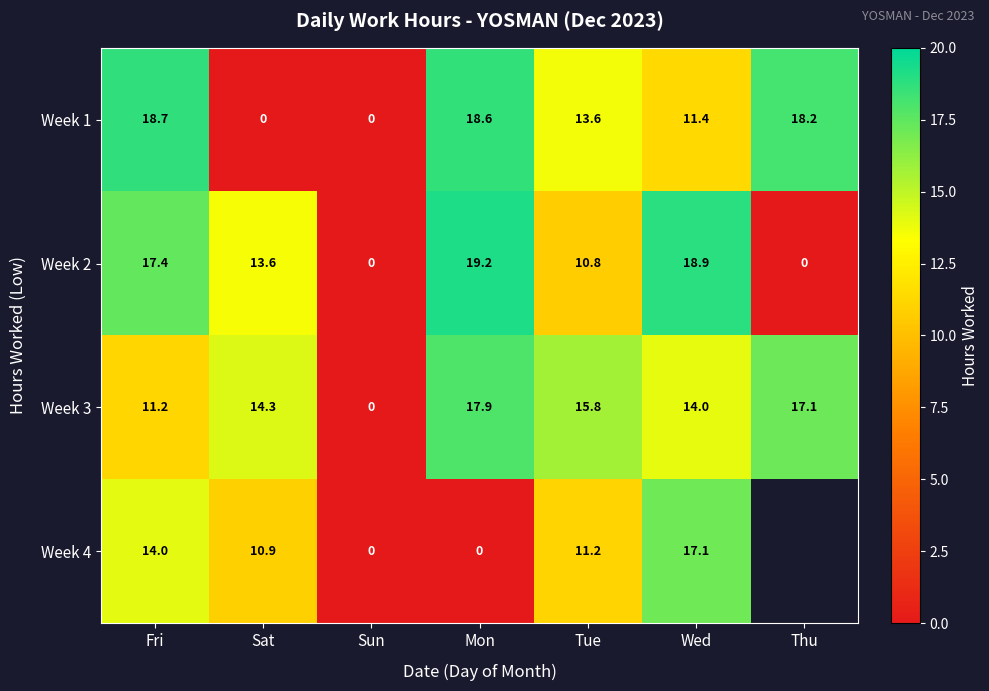

What is the difference between the second highest and second lowest values in the Week 3 series?

5.9